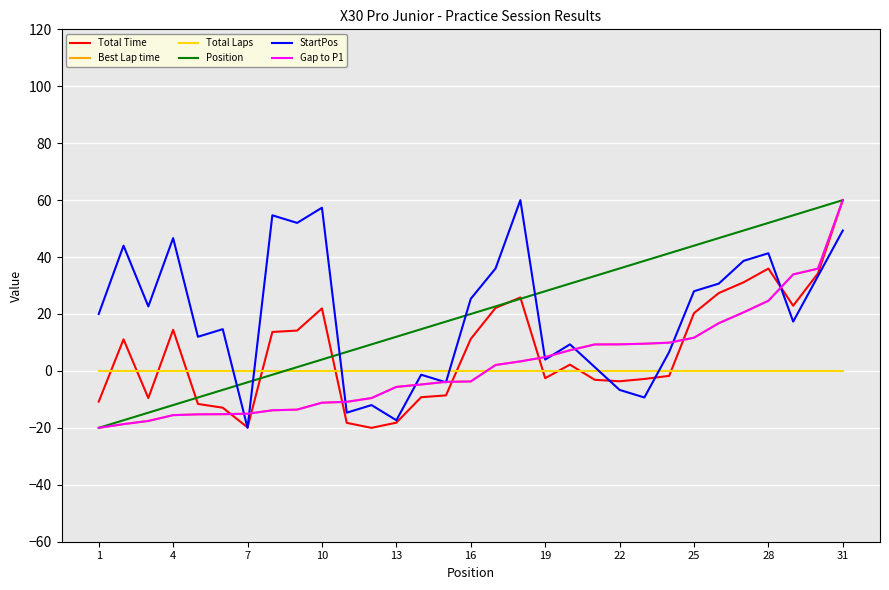

Is this an area chart (filled region under the line)?

No